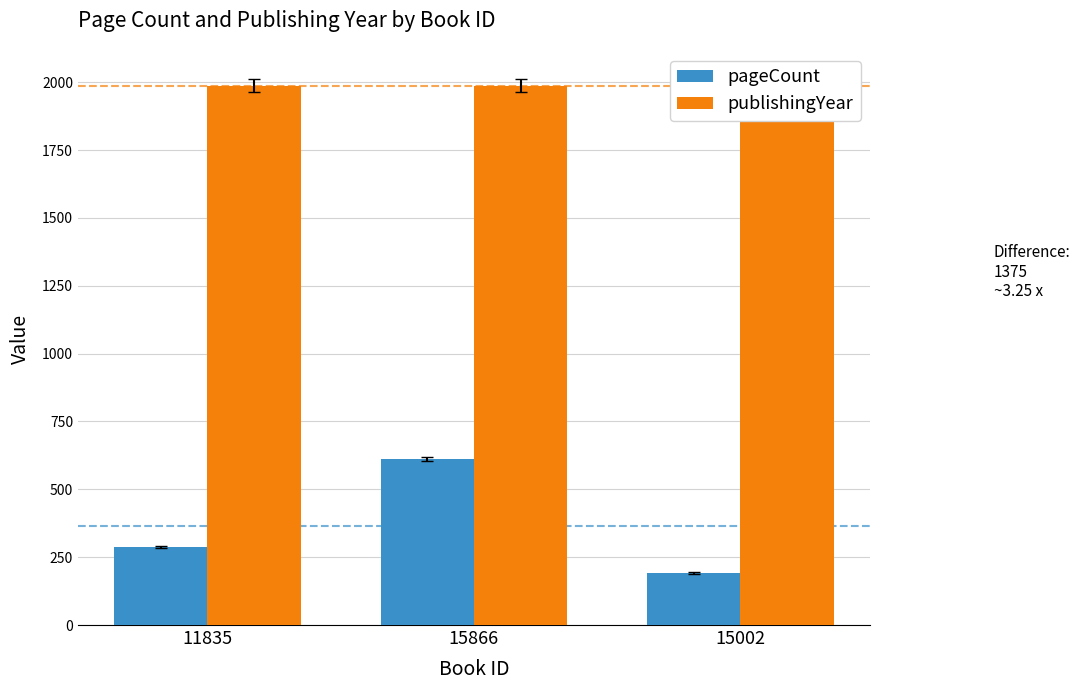

What is the minimum value for publishingYear?

1987